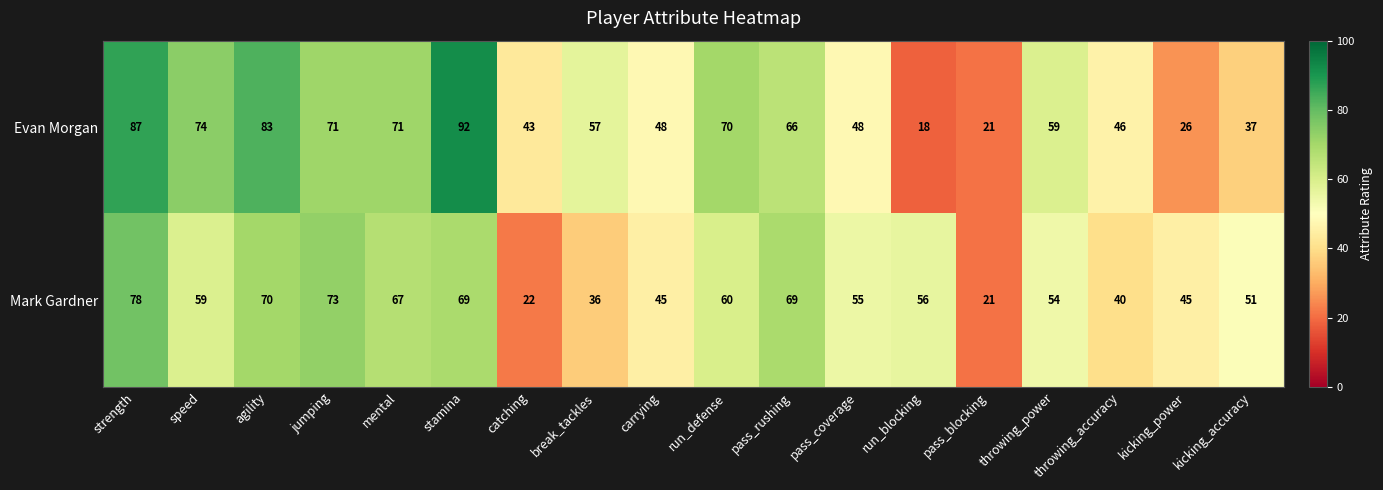

Which category has the highest value in the Evan Morgan series?

stamina